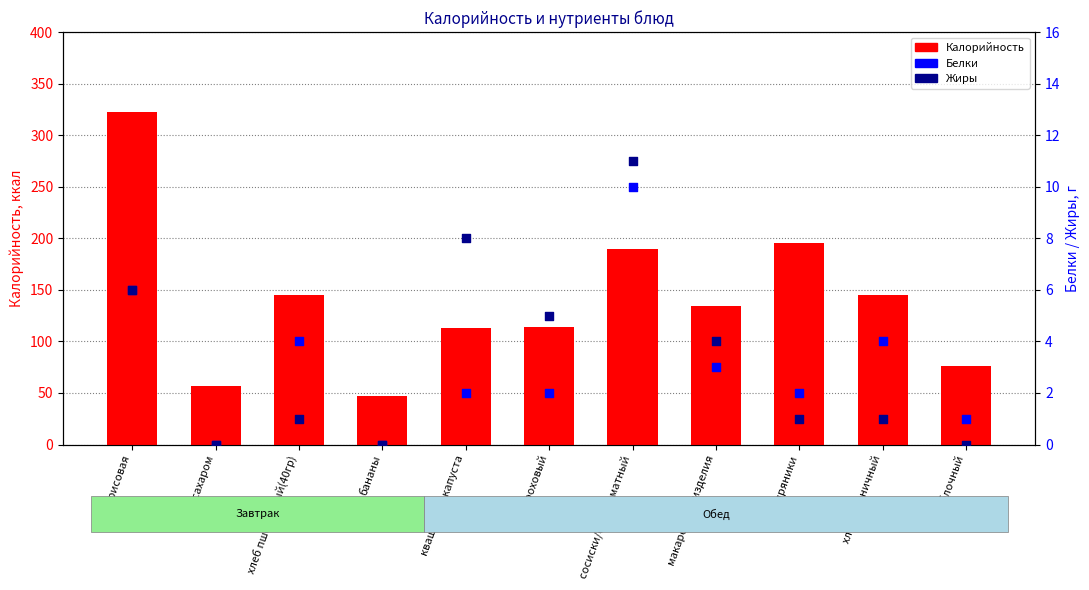

What are all the series names shown in the legend?

Калорийность, Белки, Жиры